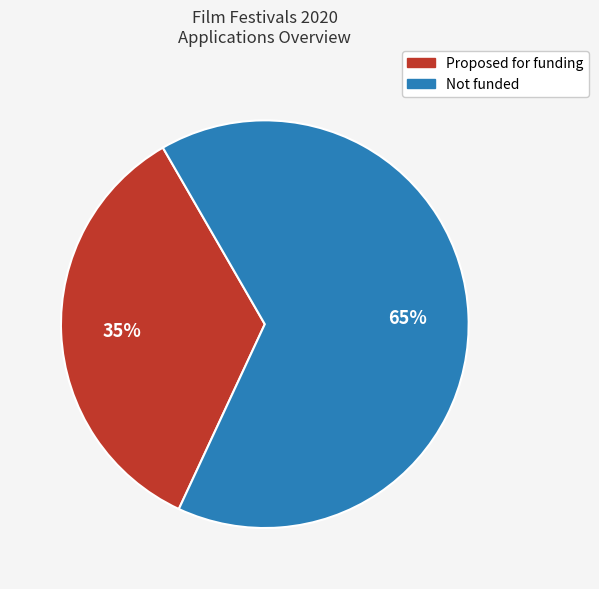

To the nearest percent, what is the average slice percentage?

50%